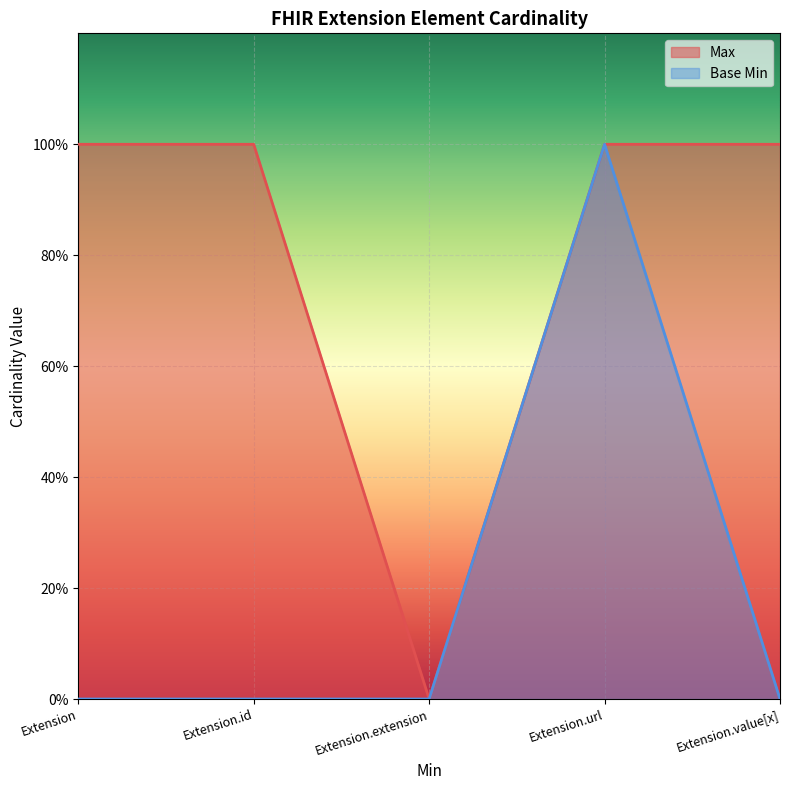

Count the number of categories in the chart.

5